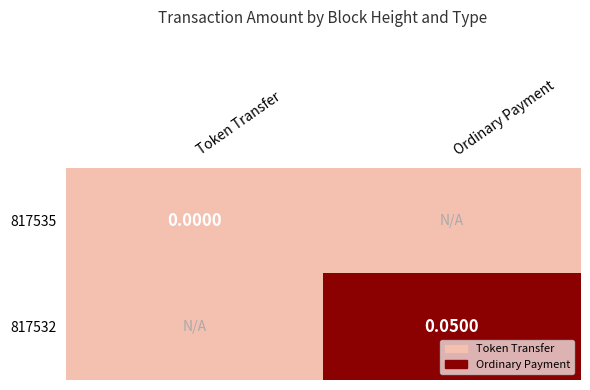

Is the value of 817535 at Token Transfer greater than the value of 817532 at Ordinary Payment?

No